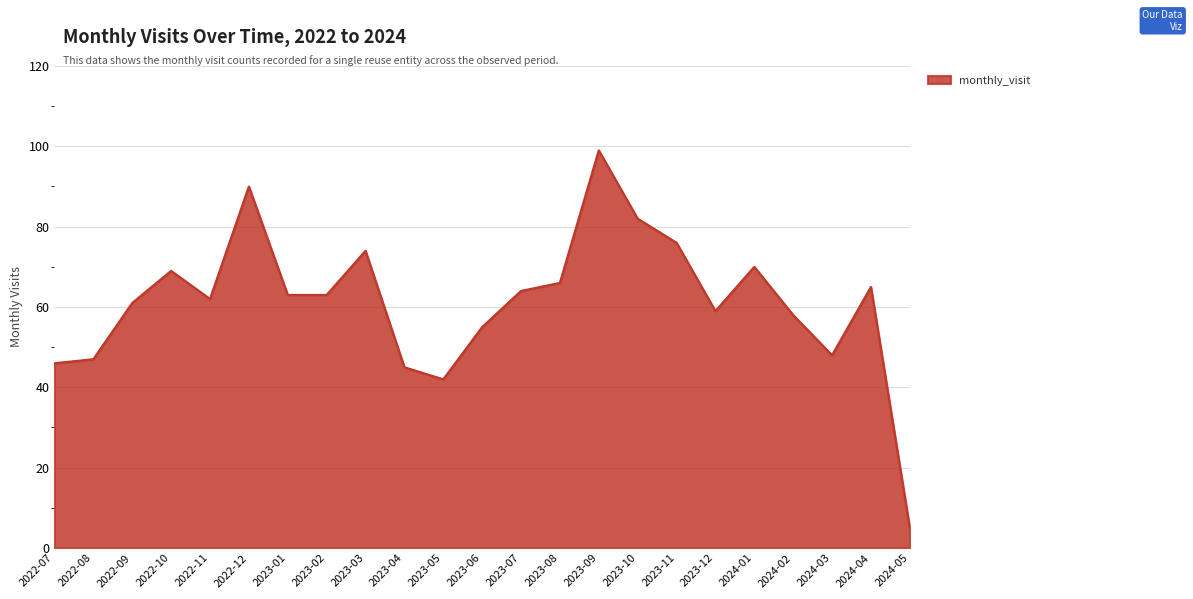

Reading left to right, list all the values displayed in this chart.

46	47	61	69	62	90	63	63	74	45	42	55	64	66	99	82	76	59	70	58	48	65	5